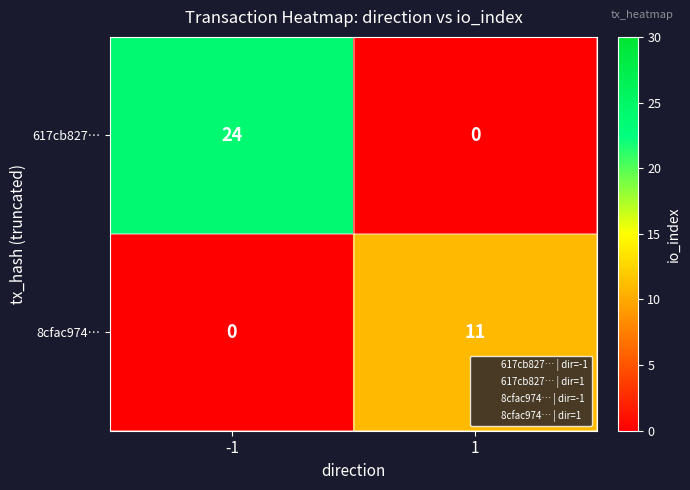

What is the highest value of the 617cb827… series?

24